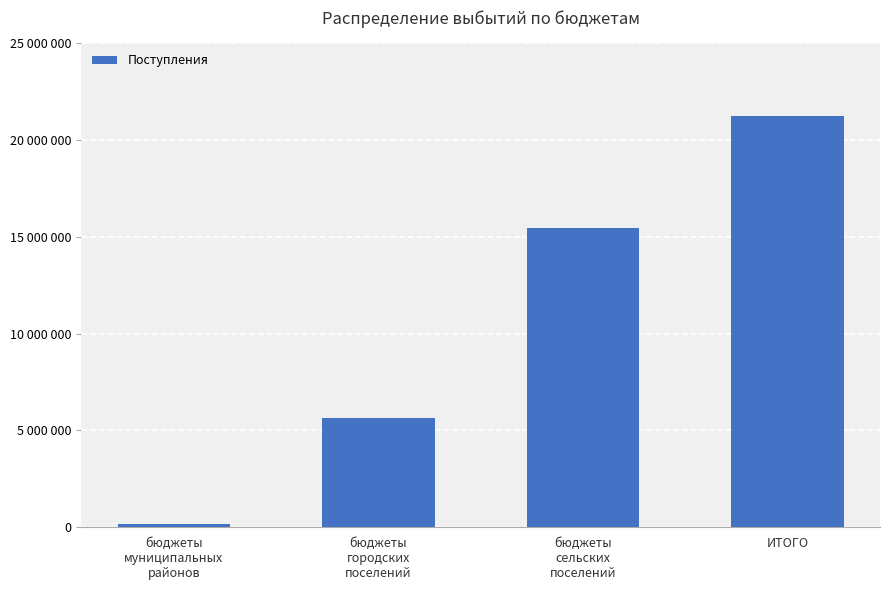

Which category has the lowest value across all series?

бюджеты
муниципальных
районов